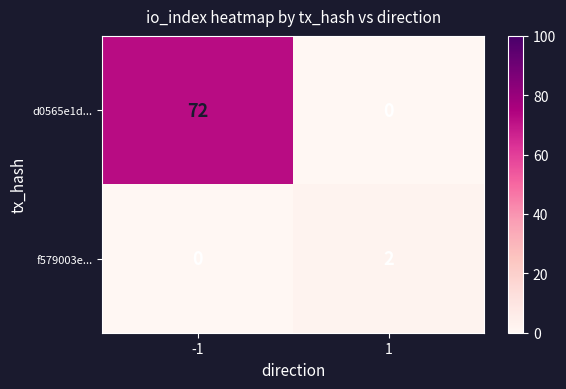

At which category is the sum across all series the highest?

-1